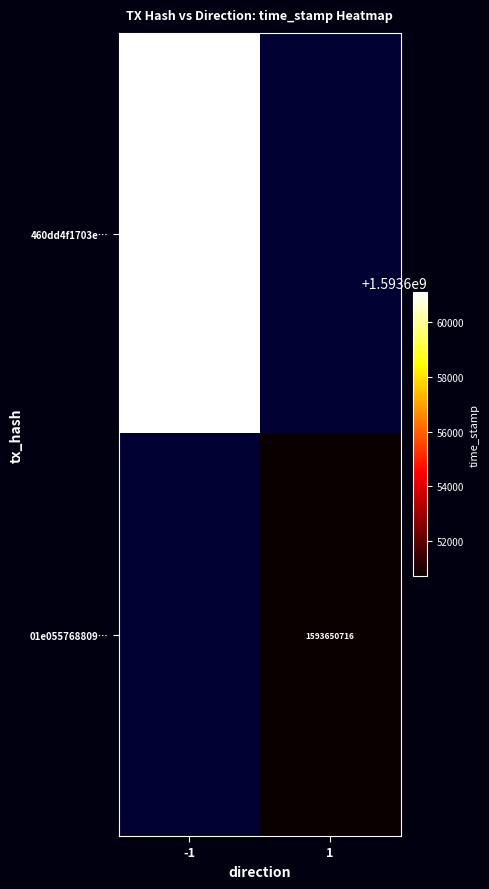

Is it true that 01e055768809… equals 1593650716 at 1?

True